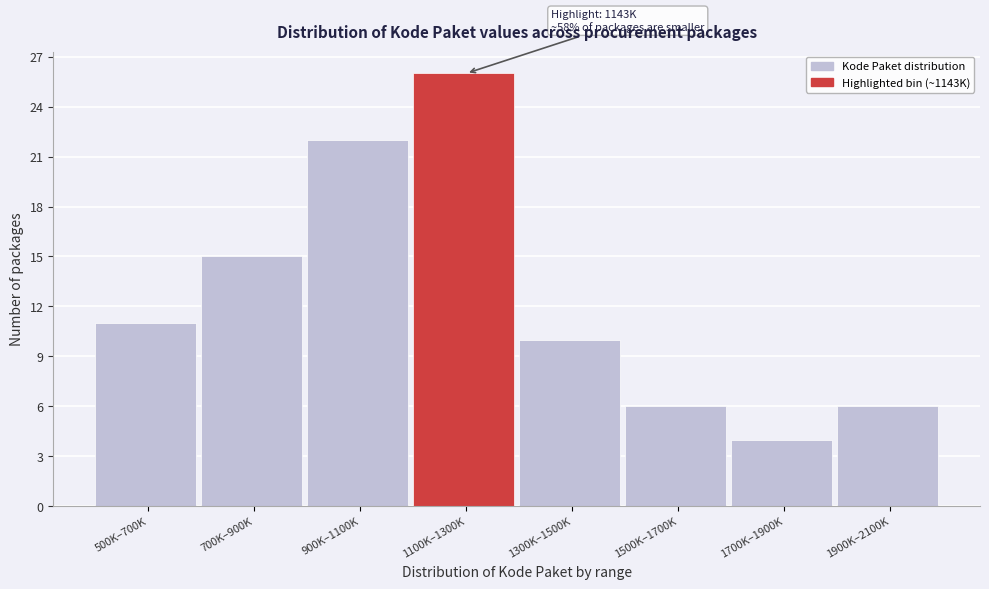

Reading left to right, list all the values displayed in this chart.

11	15	22	26	10	6	4	6